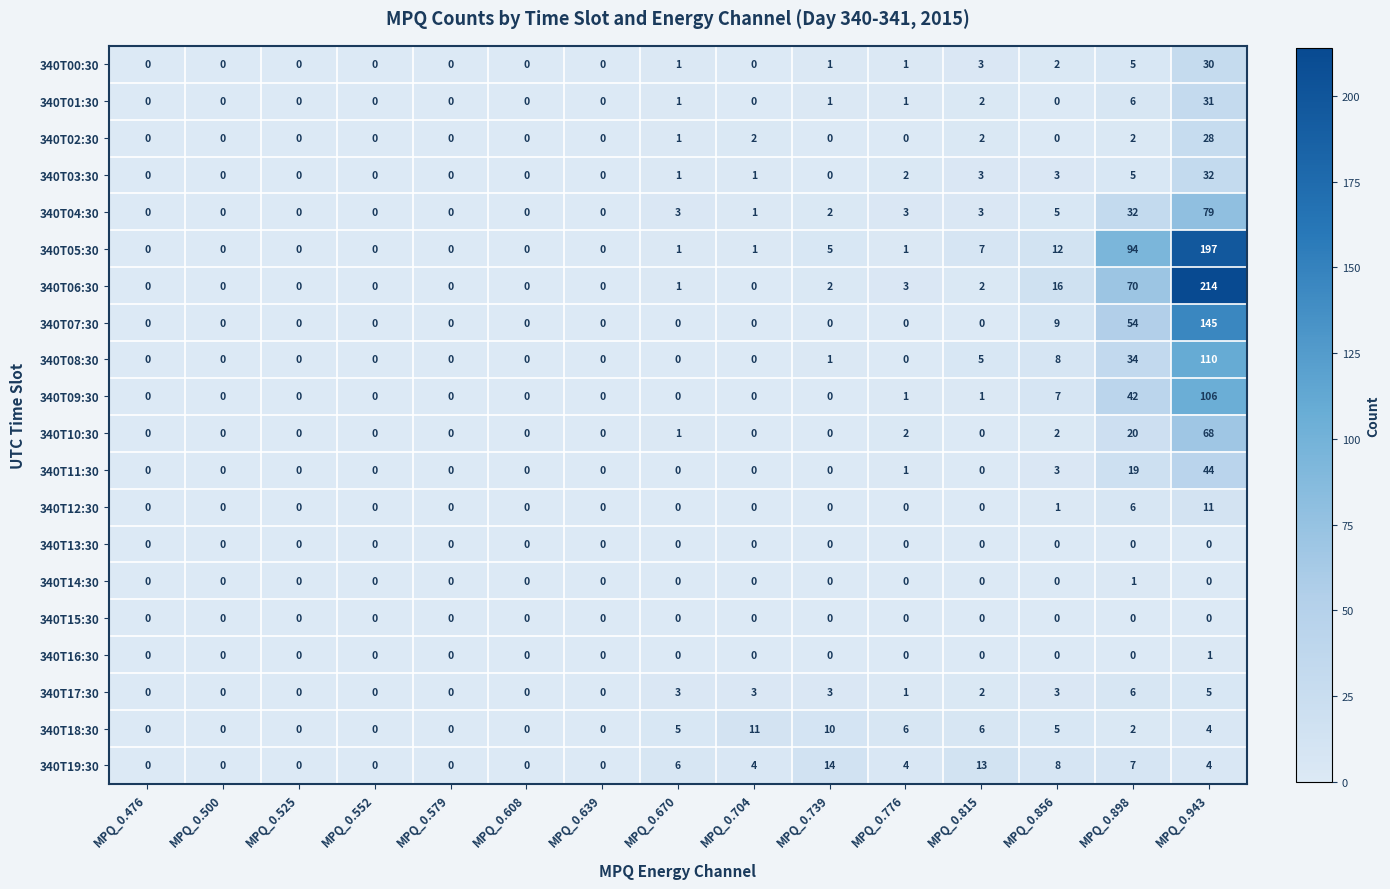

Which series has the largest total across all categories?

340T05:30